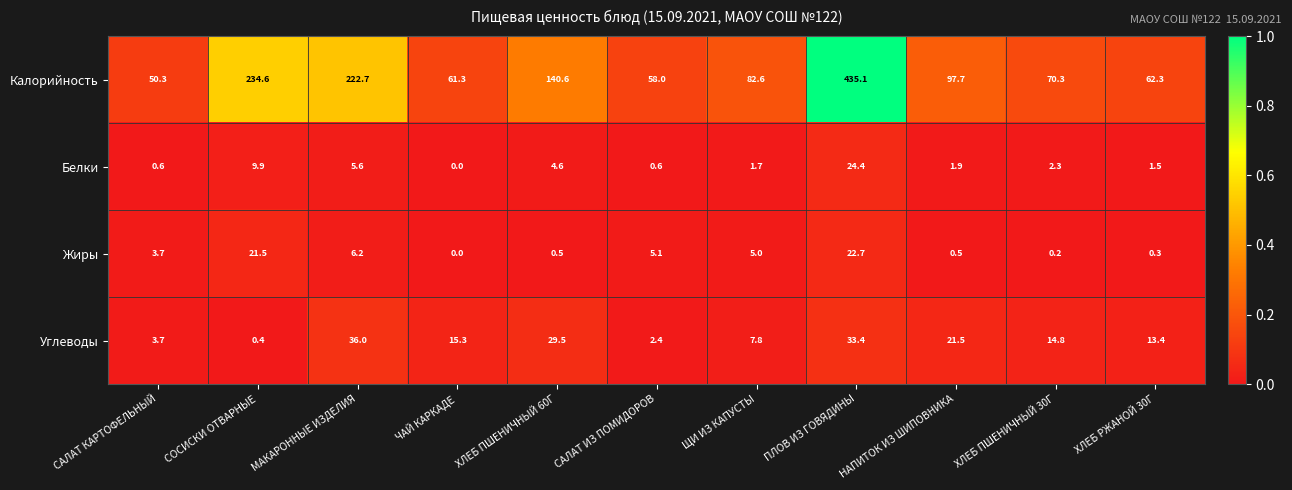

Where is Жиры nearest to the value 11?

МАКАРОННЫЕ ИЗДЕЛИЯ